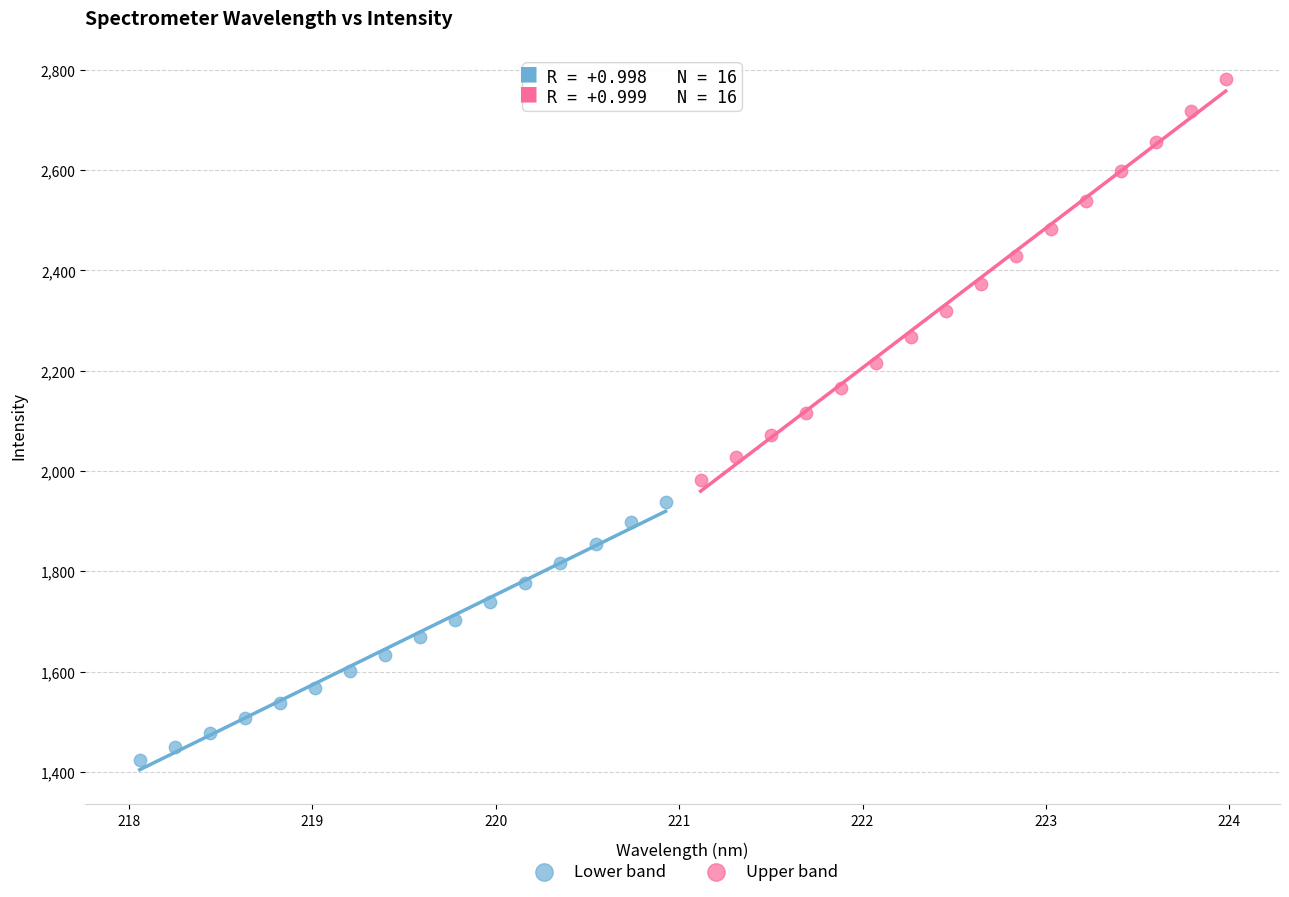

Which series reaches the maximum Y coordinate?

Upper band